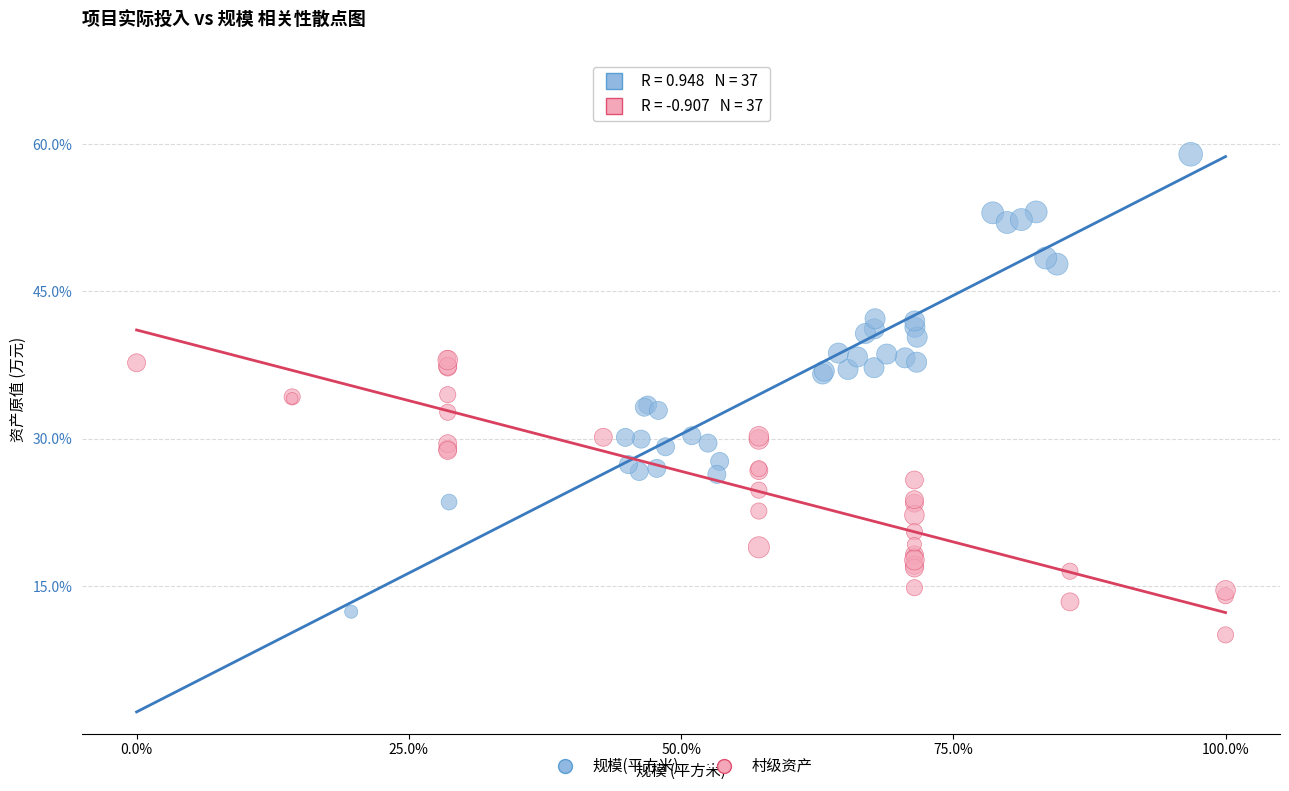

Which series has the largest Y range (max minus min)?

规模(平方米)